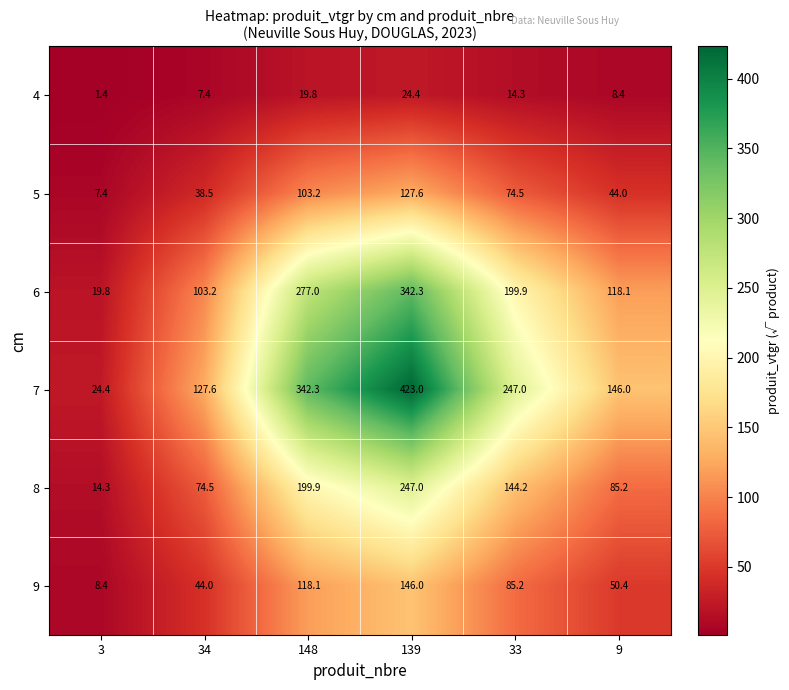

At which label does 4 first exceed 14?

148